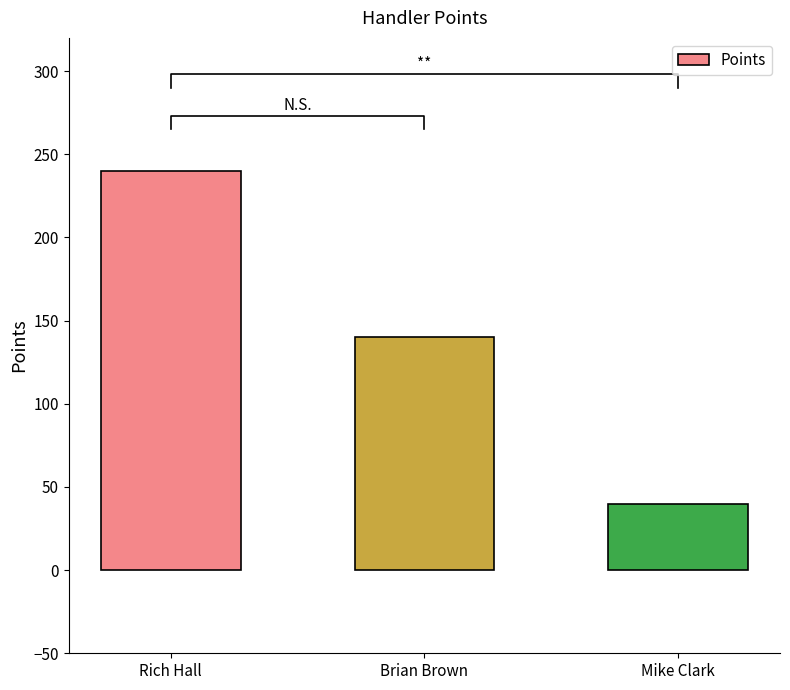

What is the change in value from Brian Brown to Mike Clark?

-100